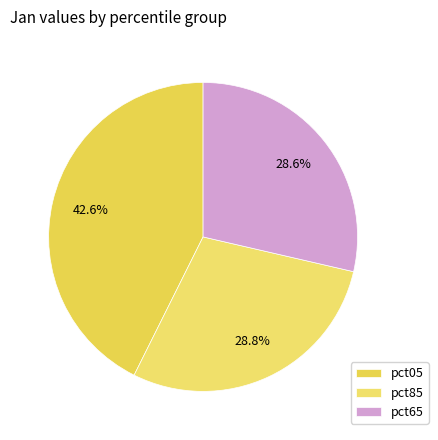

How many slices are in this pie chart?

3